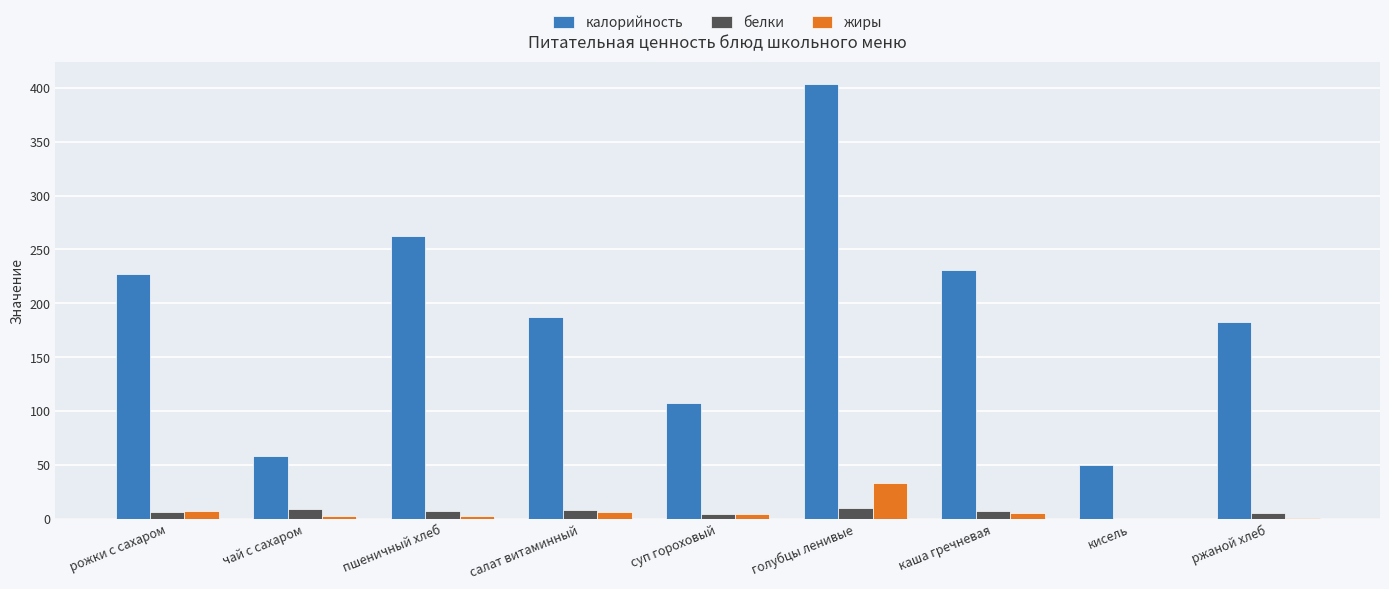

What value does the калорийность series have at кисель?

49.6